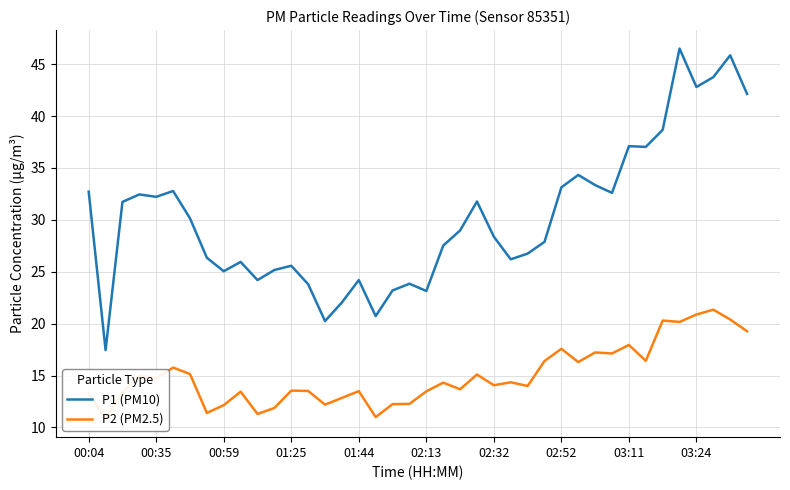

How many interior local peaks does the P2 (PM2.5) series have?

13